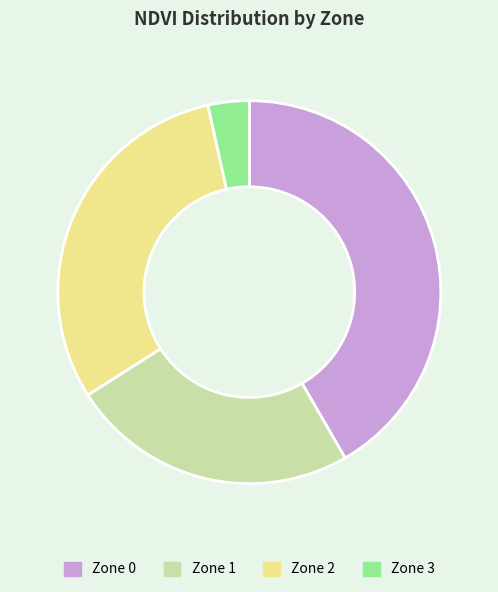

What is the ratio of the value at Zone 1 to the value at Zone 3?

7.0